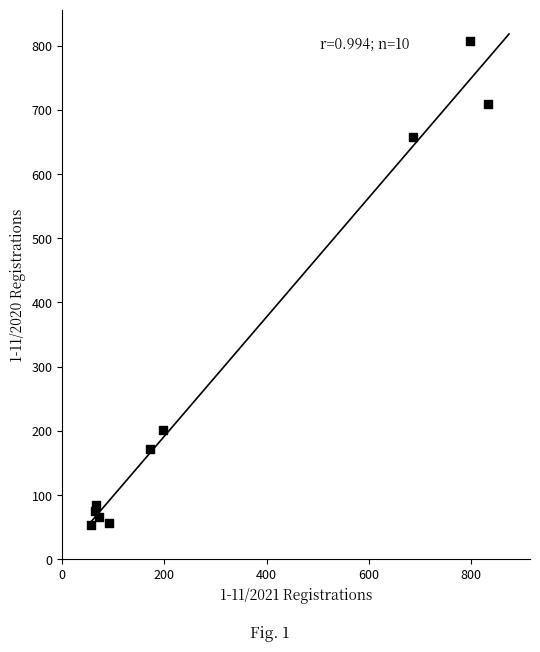

What is the average Y value?

288